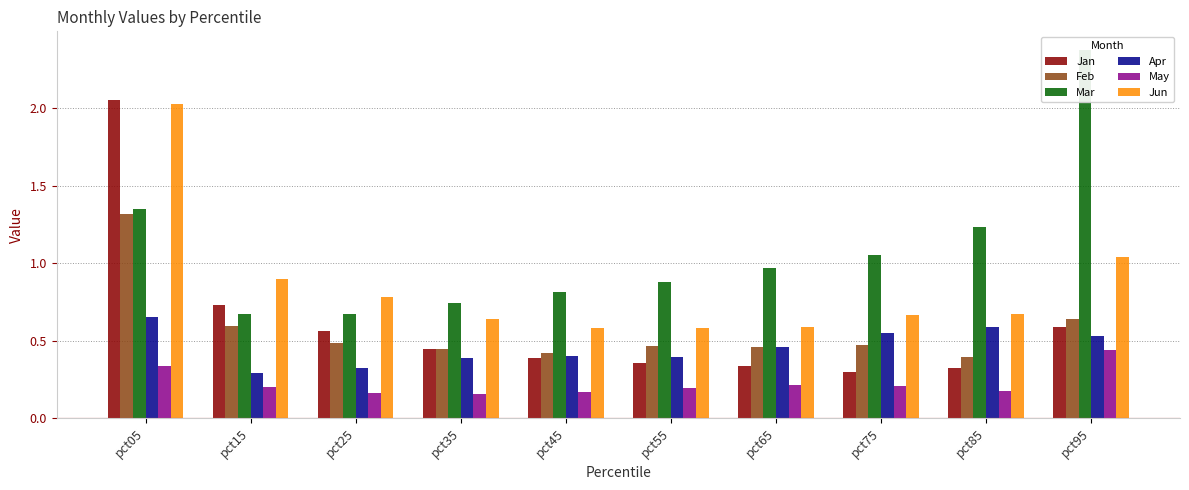

Where is May nearest to the value 0?

pct35